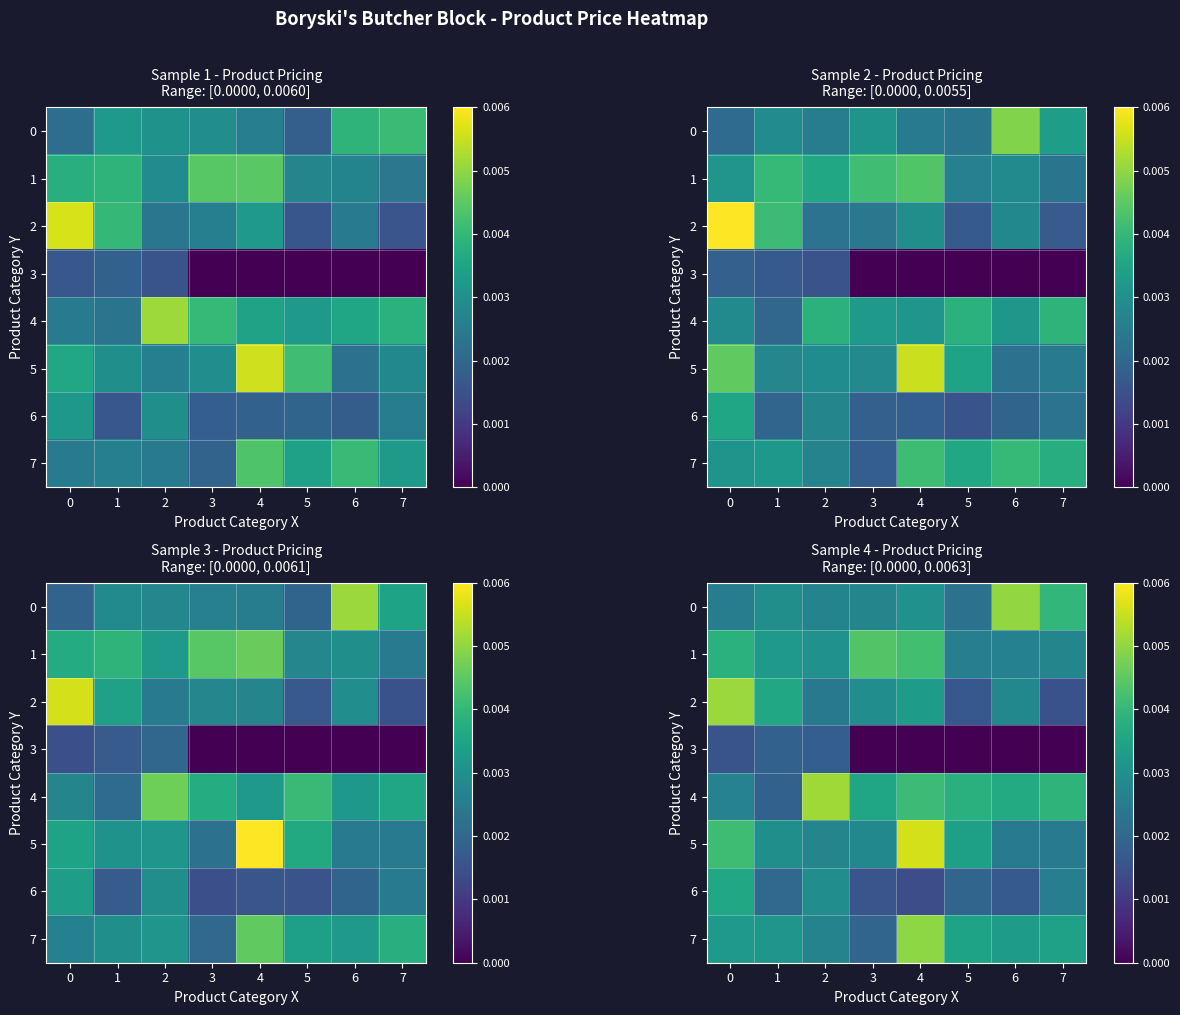

Is the value of 4 at 0 greater than the value of 6 at 2?

No